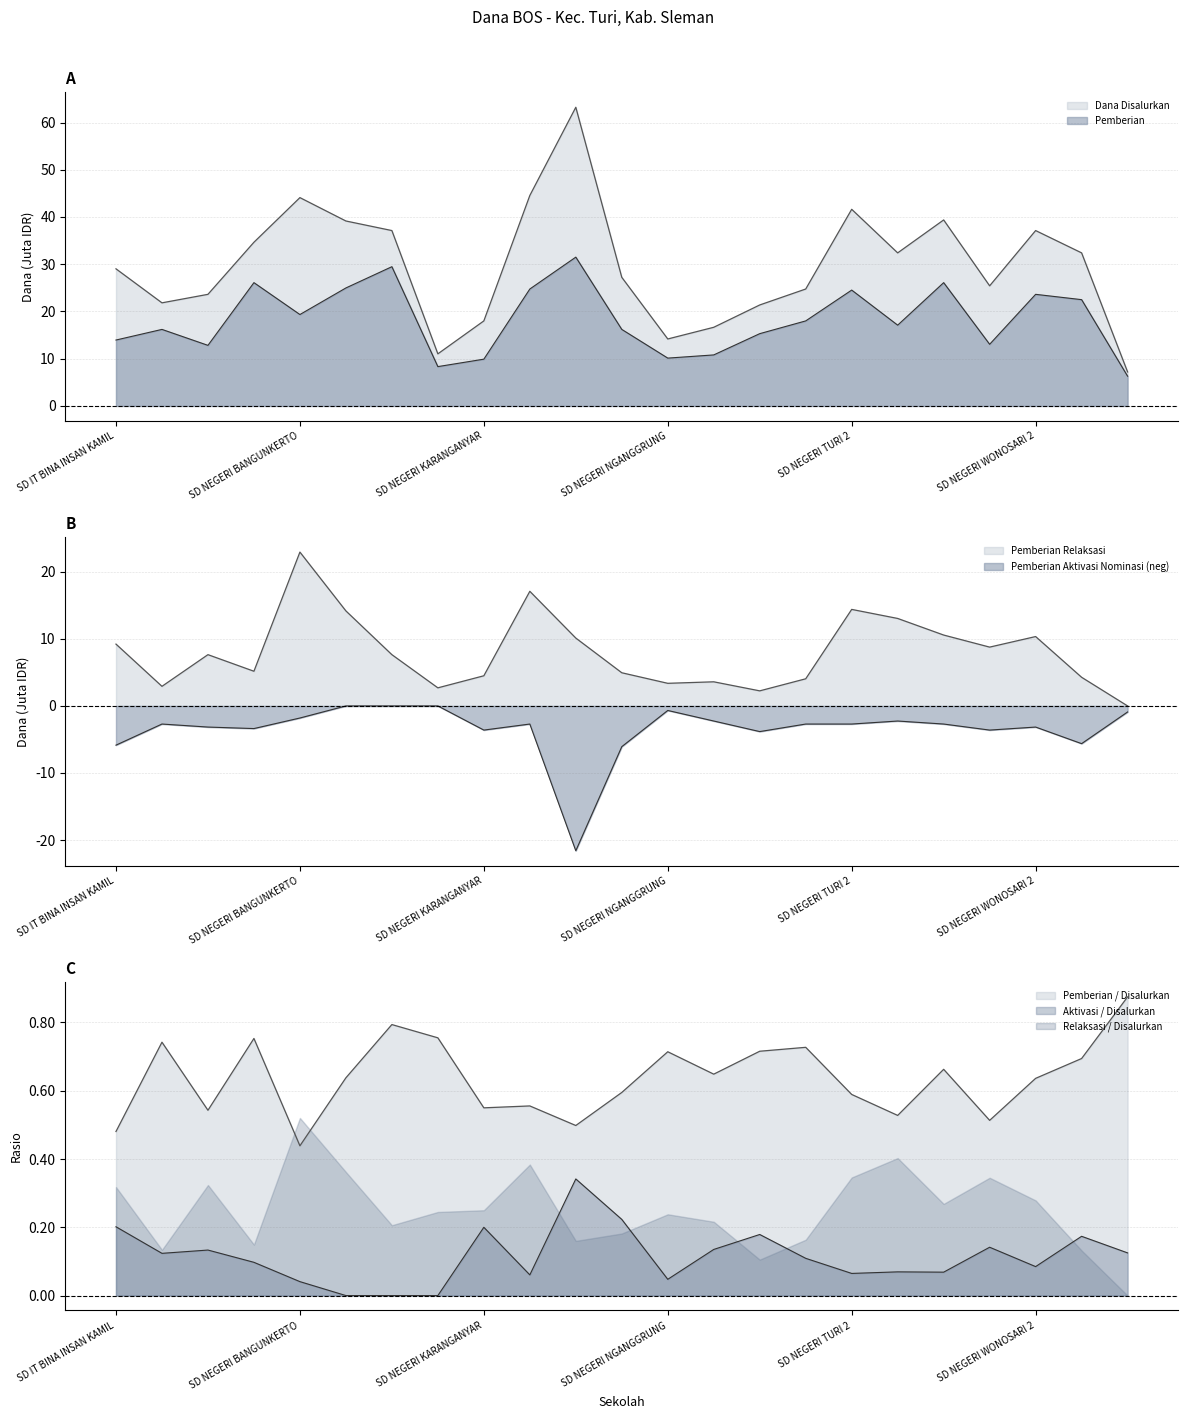

What is the value of the Pemberian point at the 12th from the left?

16.2